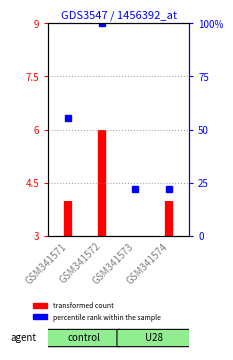

How many data points are less than 4?

1